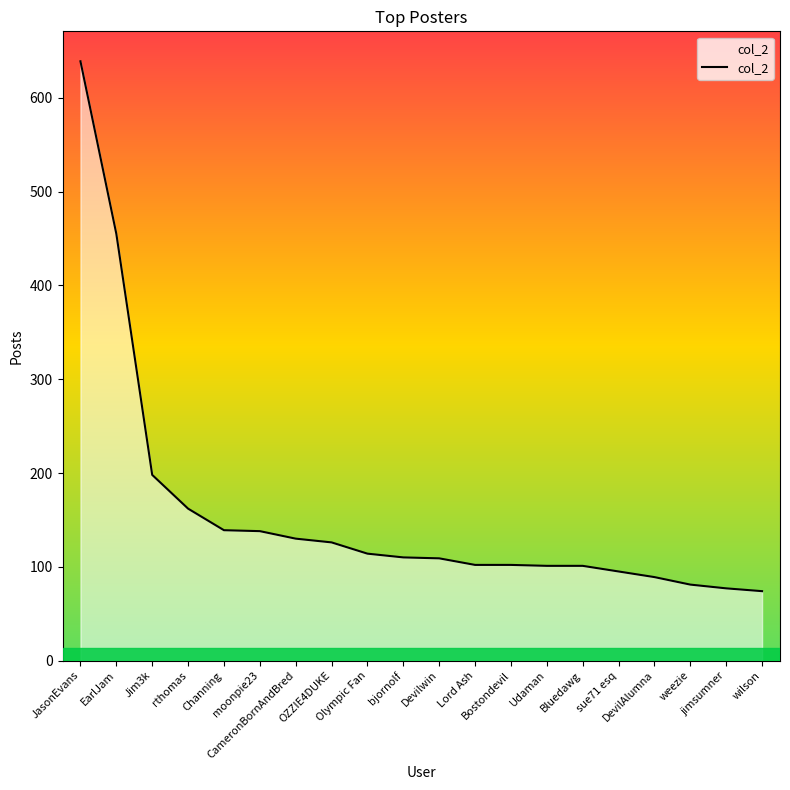

Is it true that the value at Bluedawg is 178?

False